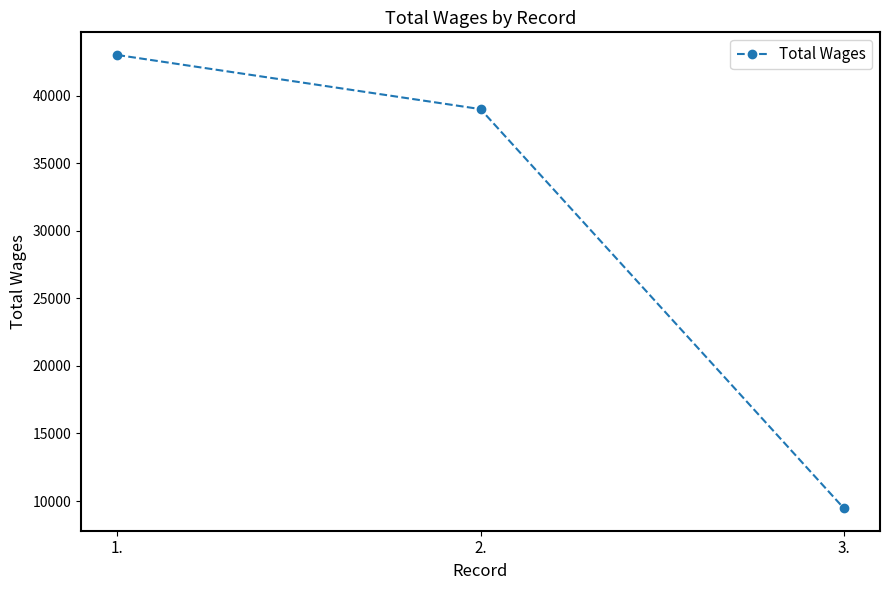

What is the smallest value displayed?

9477